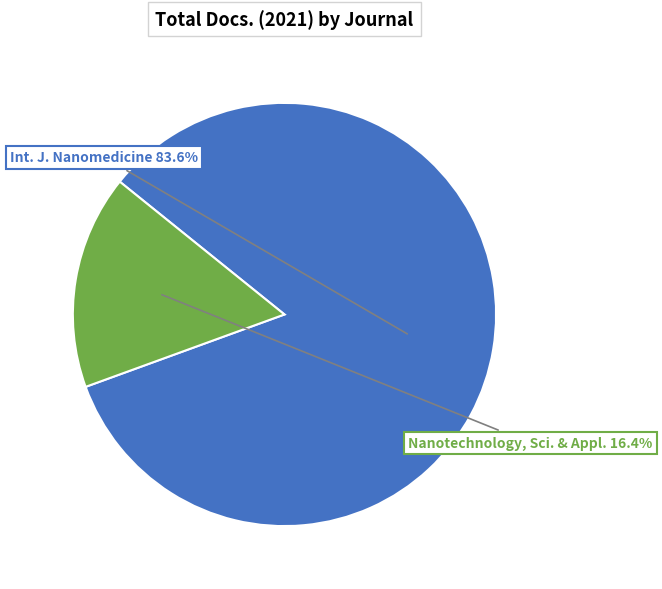

Is there any slice that represents more than half of the pie?

Yes